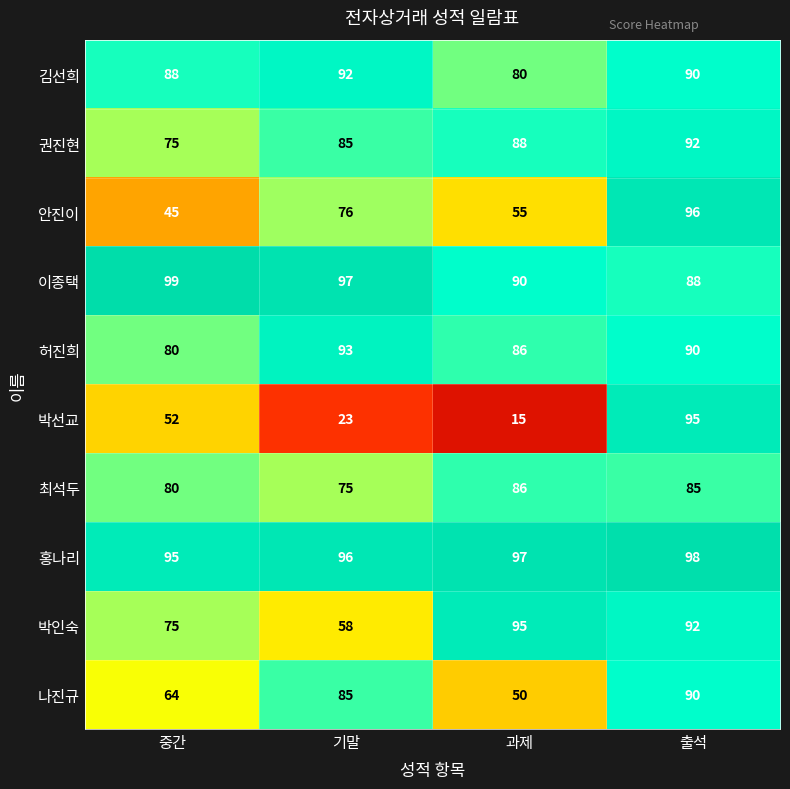

Rank the categories by 나진규 value from lowest to highest.

과제, 중간, 기말, 출석